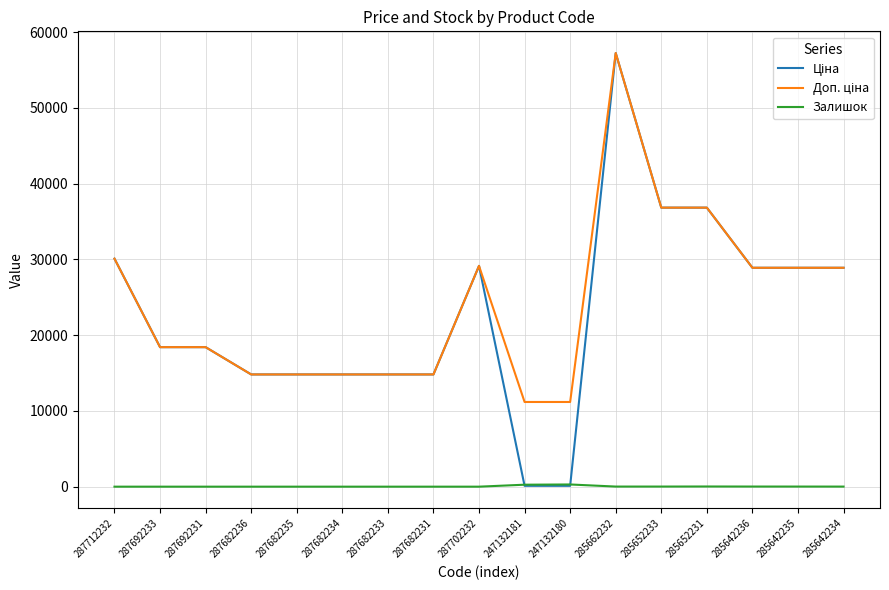

What is the difference between the second highest and second lowest values in the Залишок series?

260.0